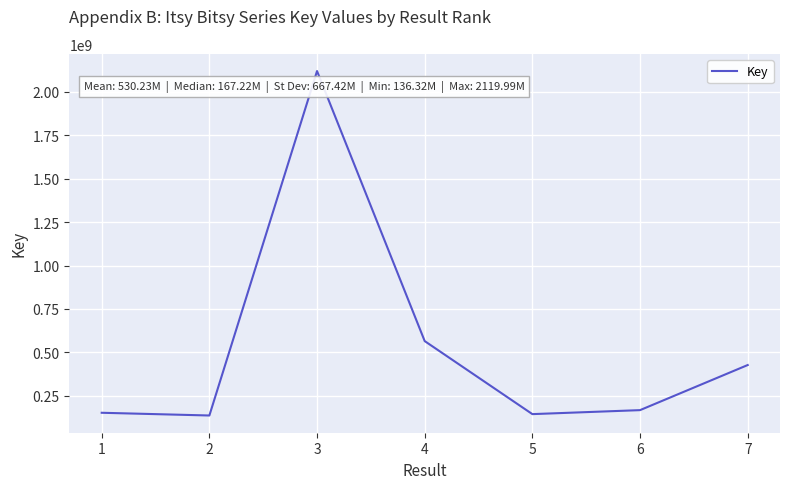

What is the average value?

530229098